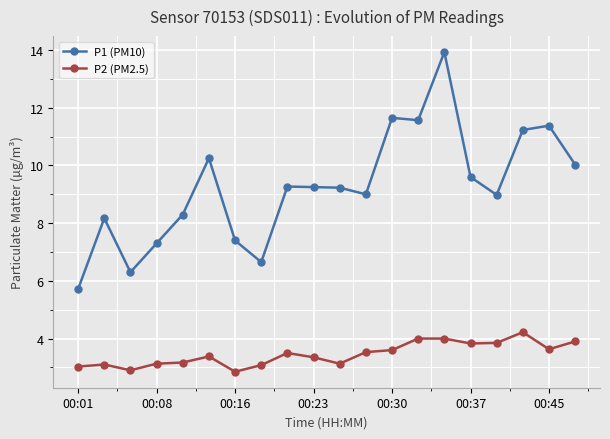

How many lines are shown in the chart?

2